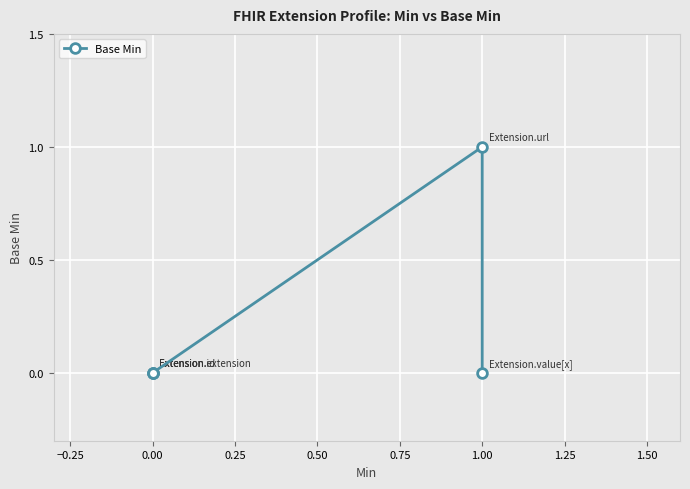

How many lines are shown in the chart?

1